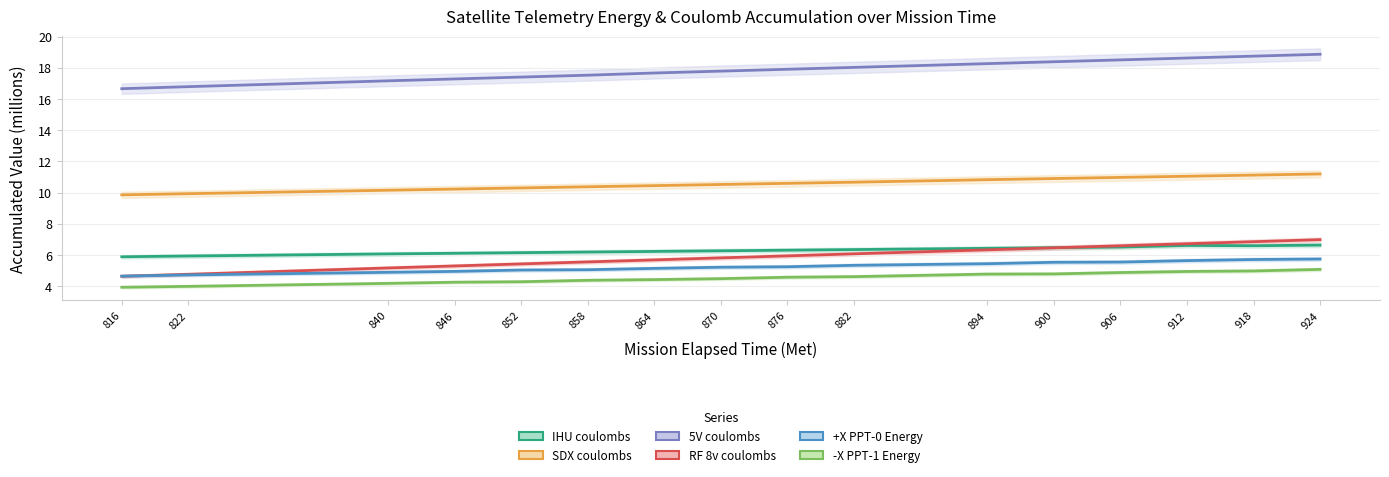

Between 816 and 846, which is larger?

846